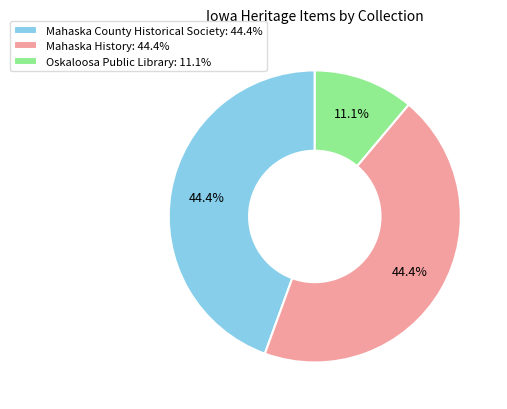

What is the ratio of the value at Mahaska County Historical Society: 44.4% to the value at Mahaska History: 44.4%?

1.0